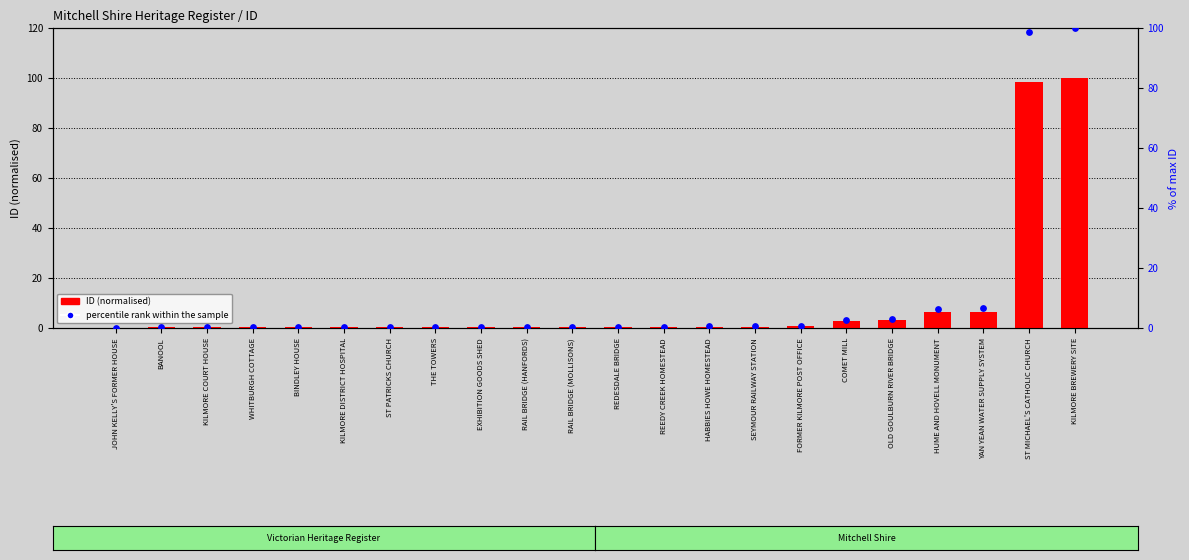

What is the total value across all series at REDESDALE BRIDGE?

1.0